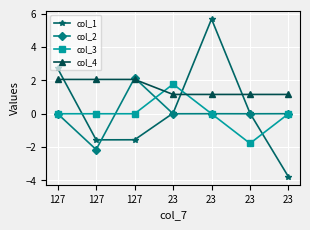

How many interior local valleys does the col_1 series have?

1